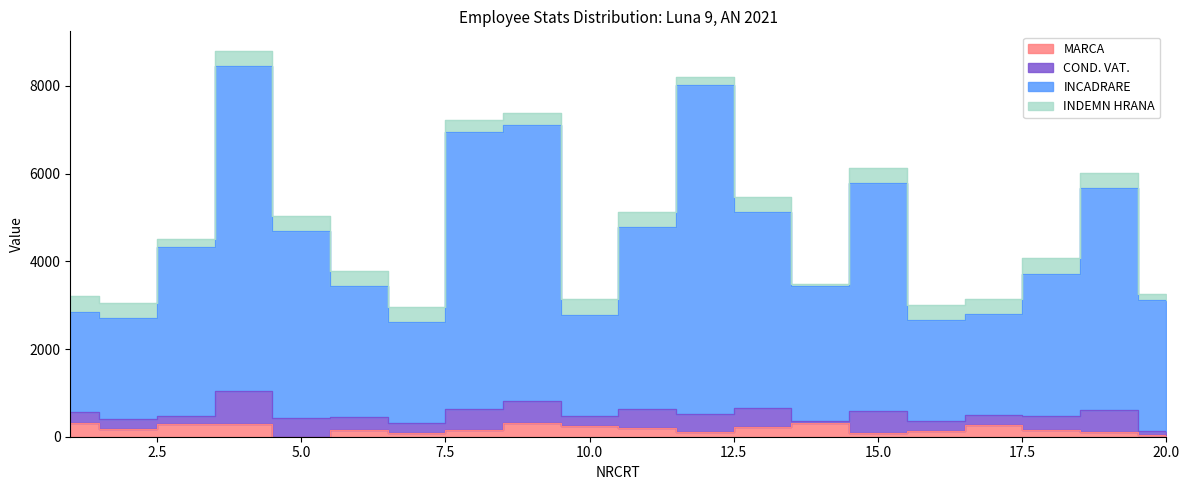

True or false: MARCA and INCADRARE cross at least once.

False